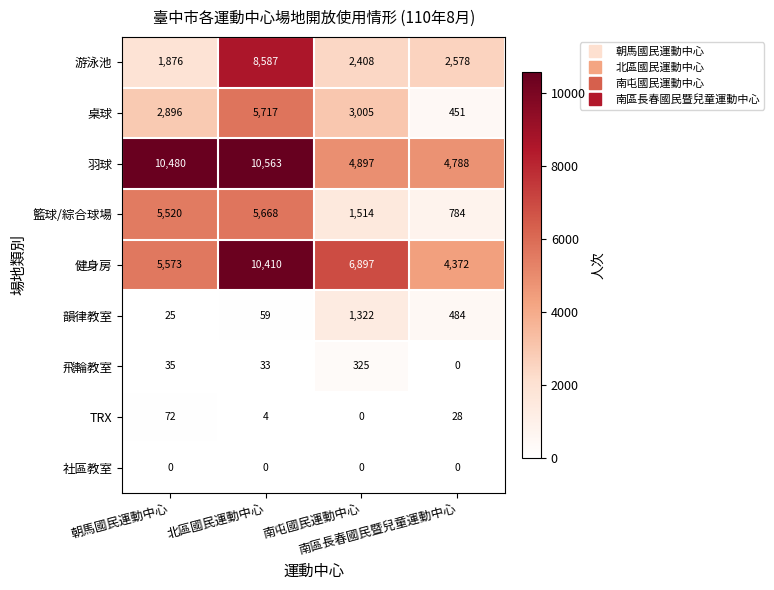

What is the maximum value for 羽球?

10563